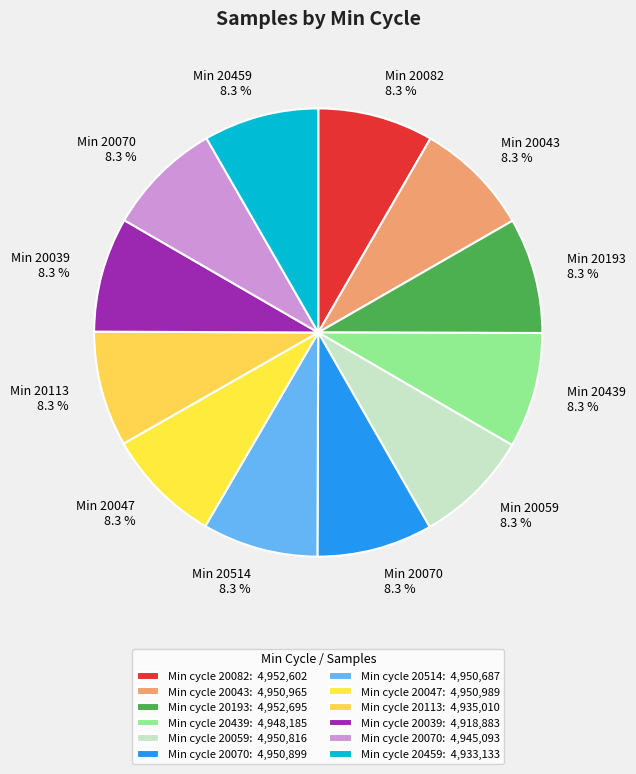

How many slices are in this pie chart?

12